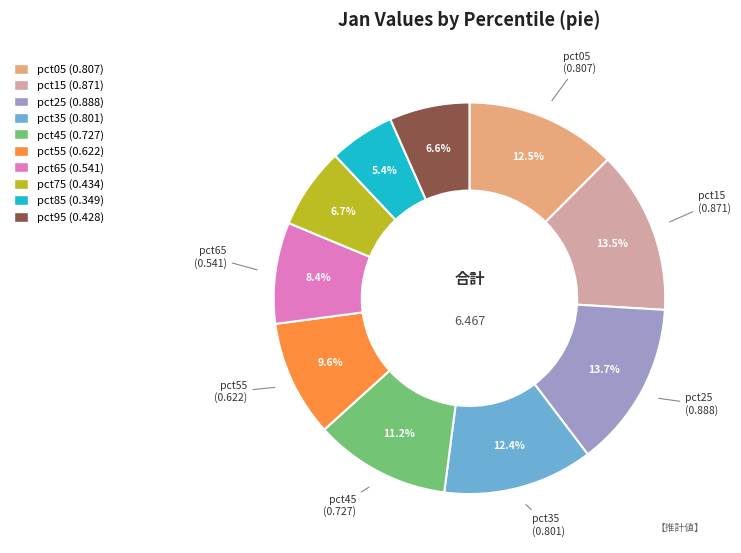

Is there a majority slice in this chart?

No